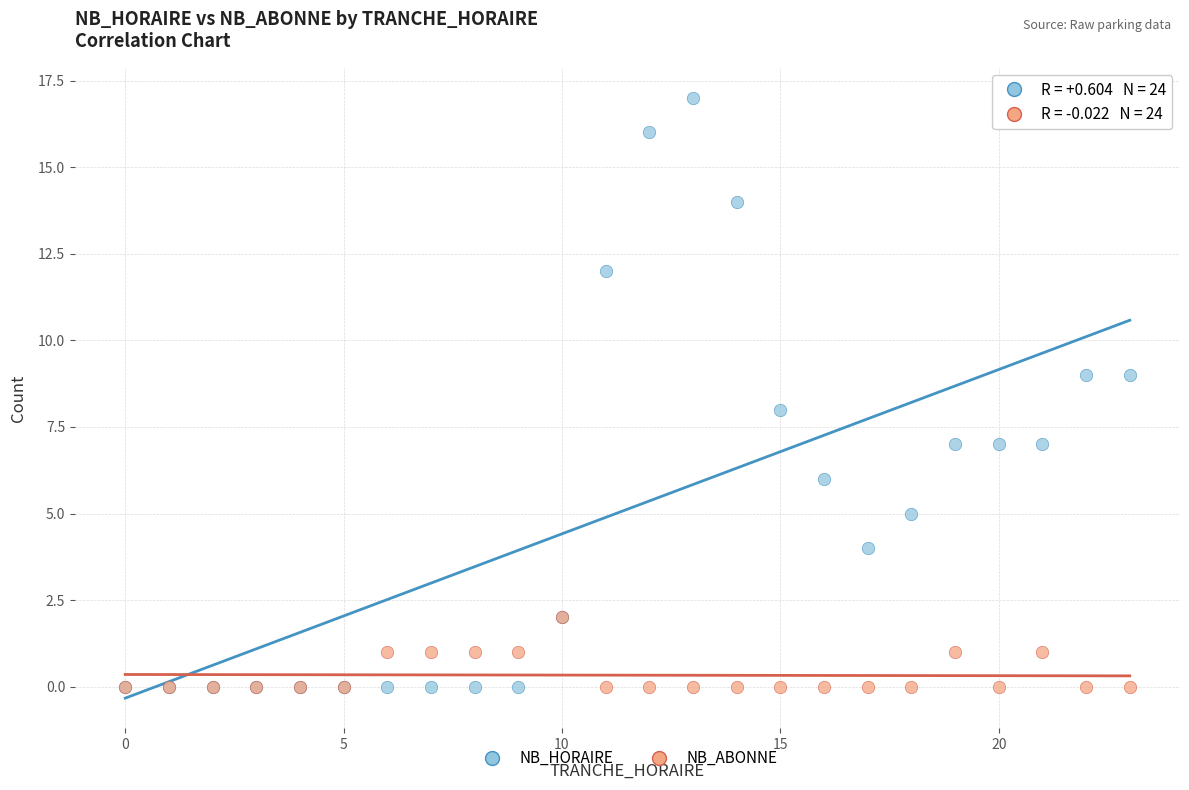

What are all the series names shown in the legend?

NB_HORAIRE, NB_ABONNE